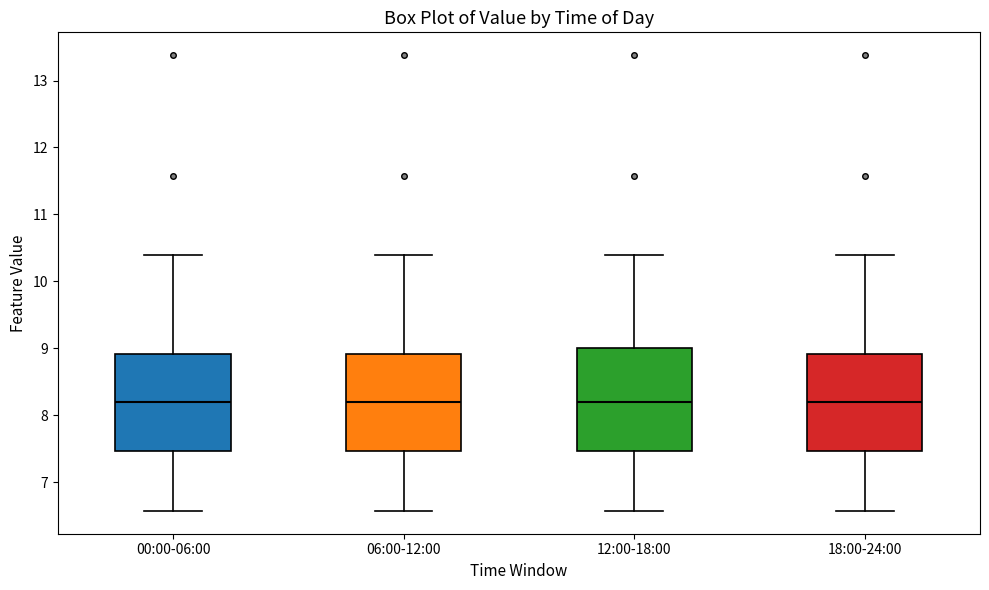

Reading left to right, transcribe this box plot: for each box, give where its median line is, the range the box spans, and where its two whiskers end, as read against the y-axis. The values are not printed on the chart, so give them approximately, as read against the axis.

00:00-06:00: median 8.2, box 7.5 to 8.9, whiskers 6.6 to 10.4
06:00-12:00: median 8.2, box 7.5 to 8.9, whiskers 6.6 to 10.4
12:00-18:00: median 8.2, box 7.5 to 9.0, whiskers 6.6 to 10.4
18:00-24:00: median 8.2, box 7.5 to 8.9, whiskers 6.6 to 10.4